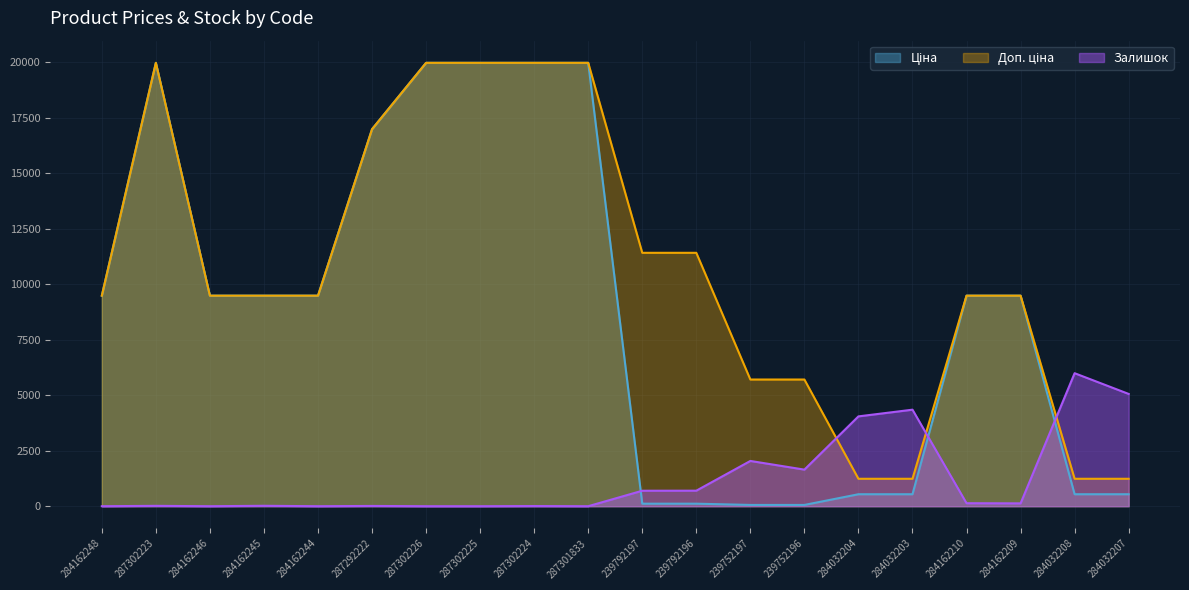

The value of Залишок at 287302224 is 2.2. True or false?

False